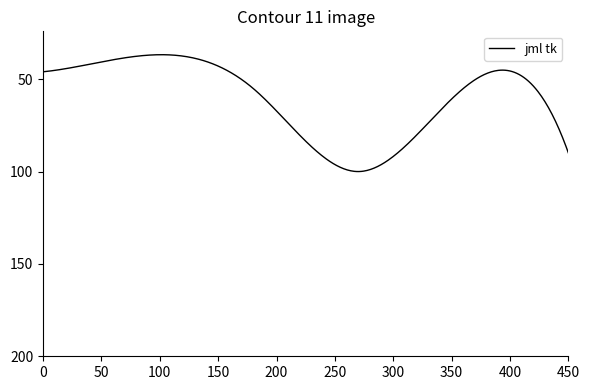

What is the maximum value shown in the chart?

100.0